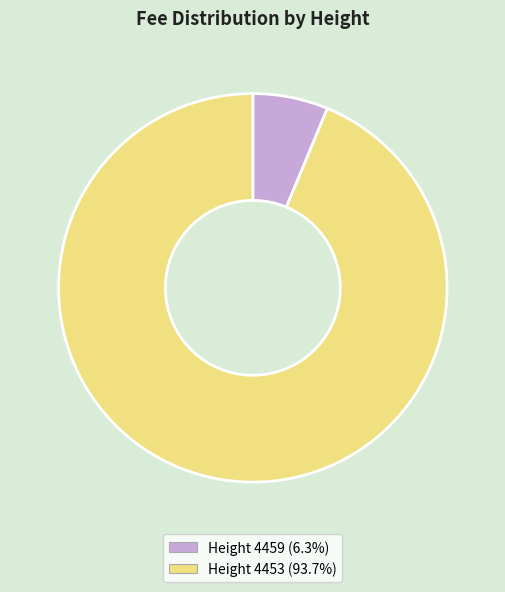

Do Height 4453 (93.7%) and Height 4459 (6.3%) together represent more than half of the pie?

Yes